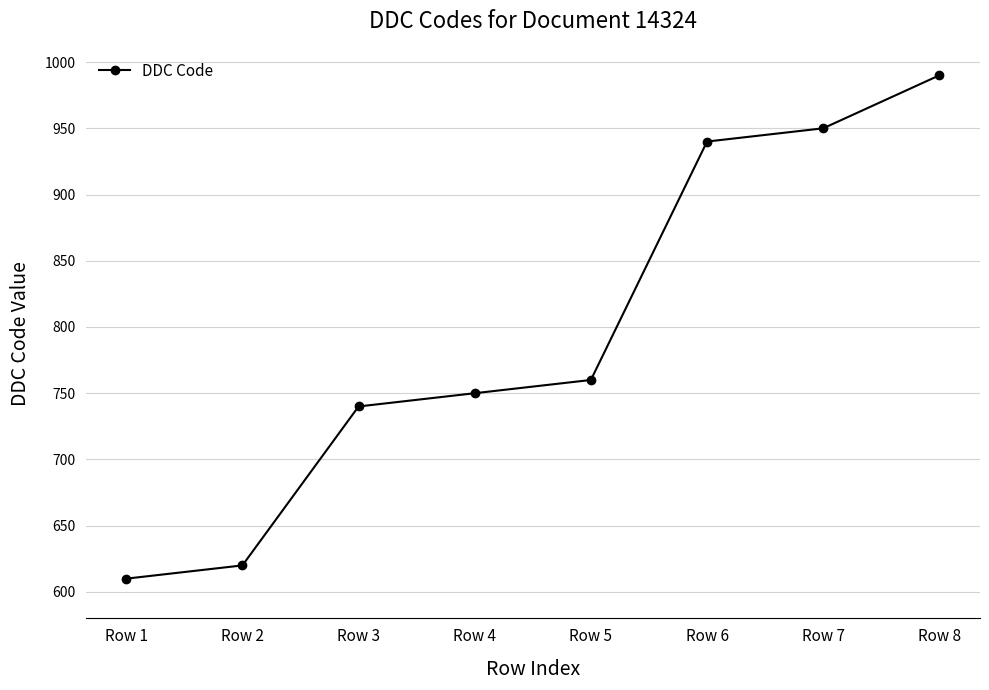

What is the difference between the values at Row 2 and Row 5?

140